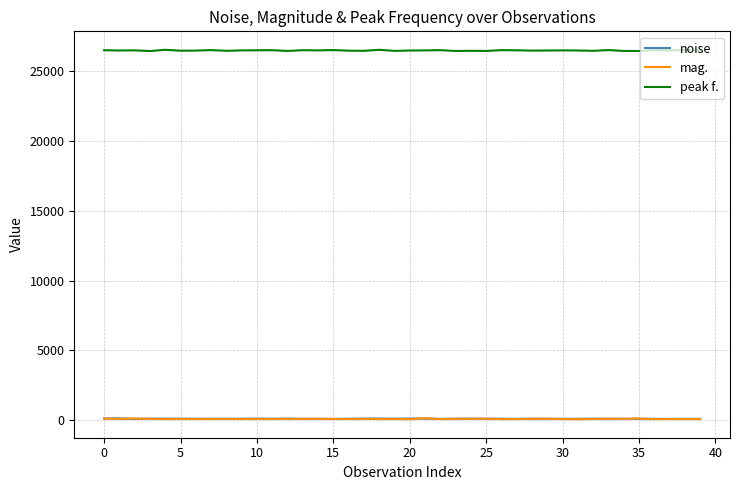

What is the greatest value displayed?

26547.4